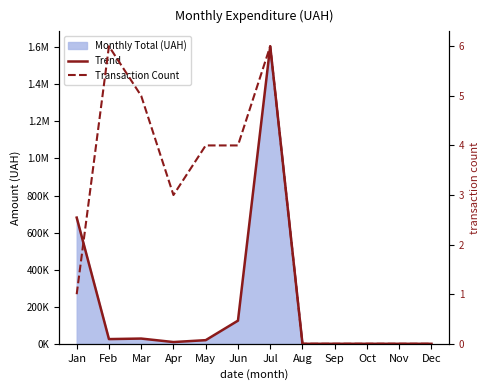

How many data points in Transaction Count are less than 3?

6